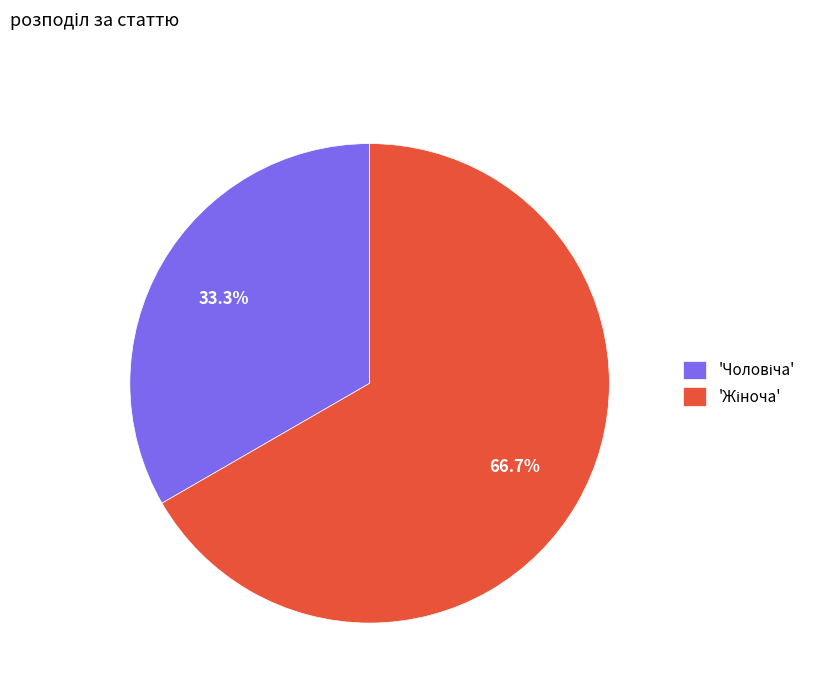

To the nearest percent, what is the average slice percentage?

50%